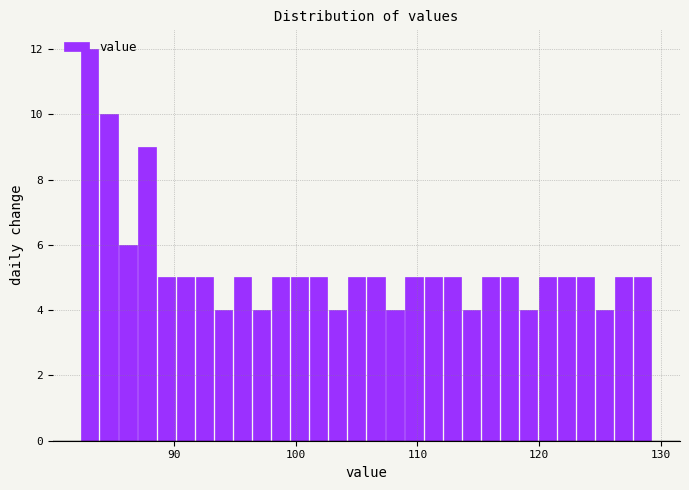

Around what value on the x-axis is the tallest bar? Give the approximate position of its centre, as read against the axis.

83